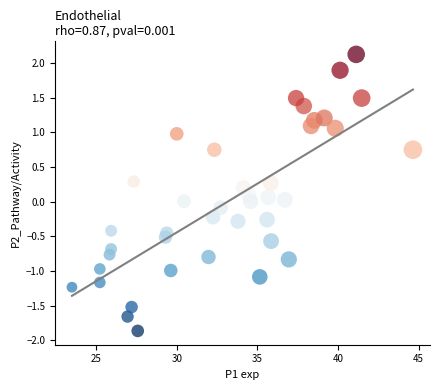

What is the range of Y values (max minus min)?

4.0